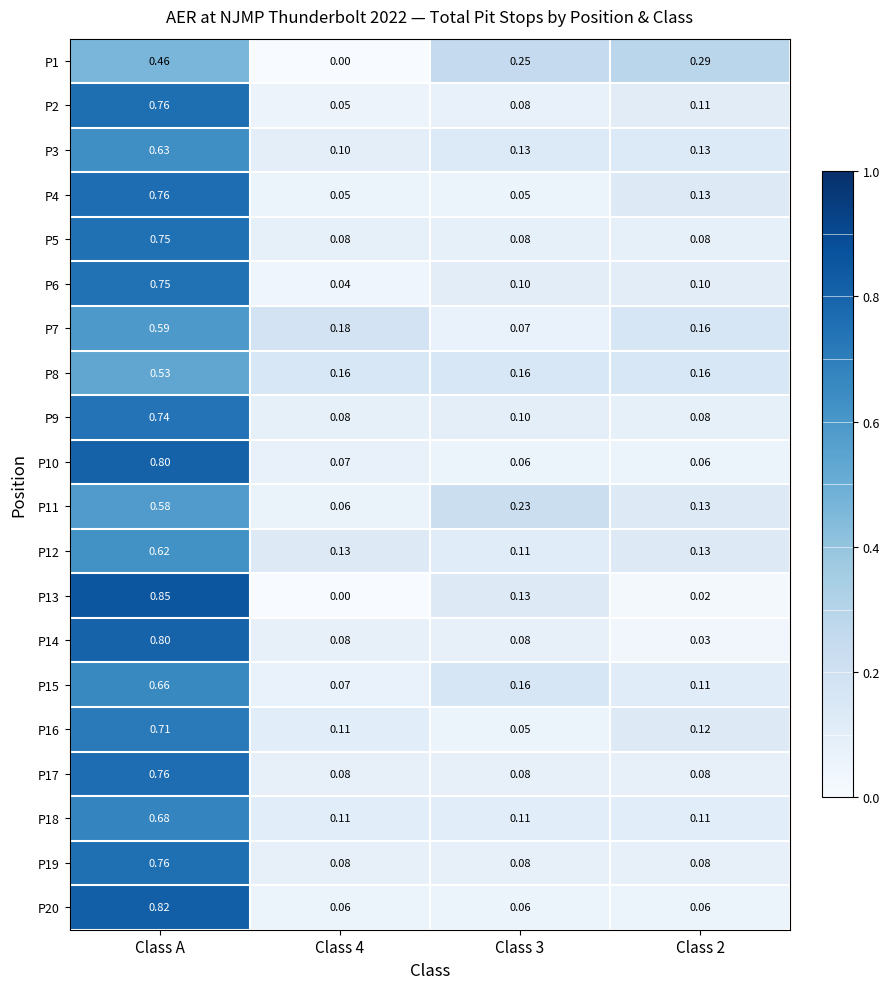

At which category is the sum across all series the highest?

Class A